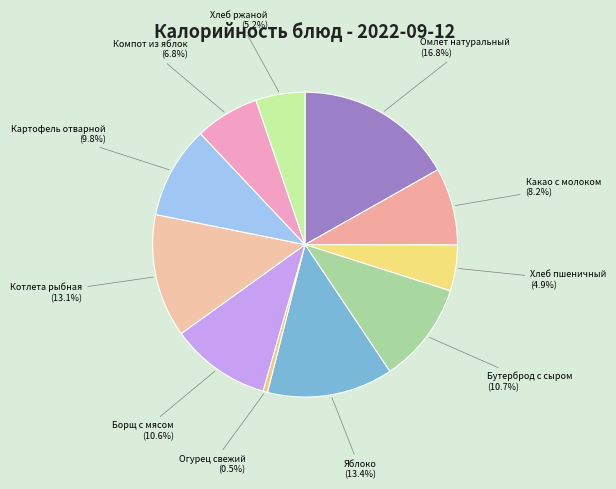

What is the largest slice in the pie chart?

Омлет натуральный